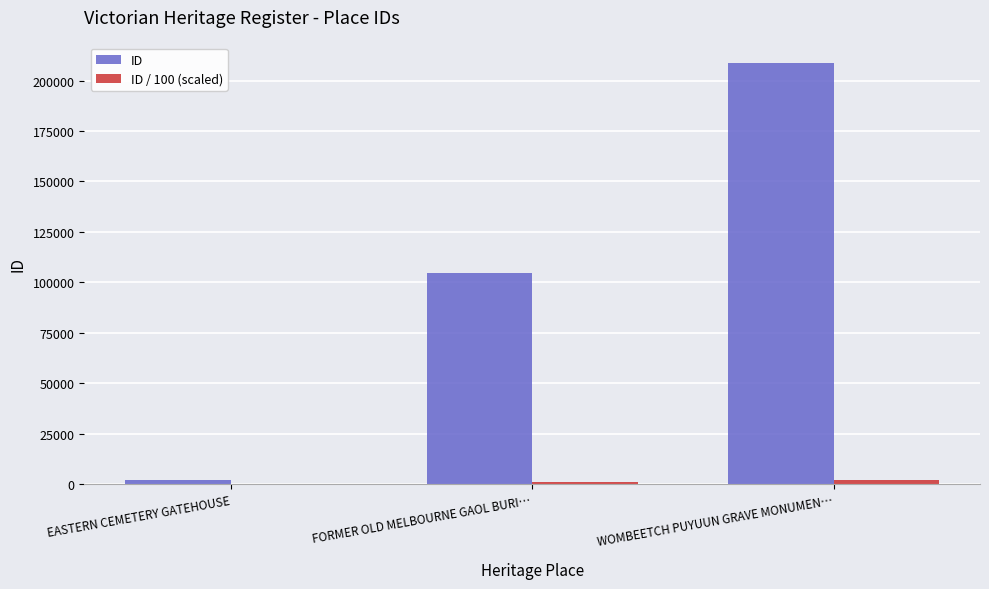

Which label corresponds to the largest value in the chart?

WOMBEETCH PUYUUN GRAVE MONUMEN…